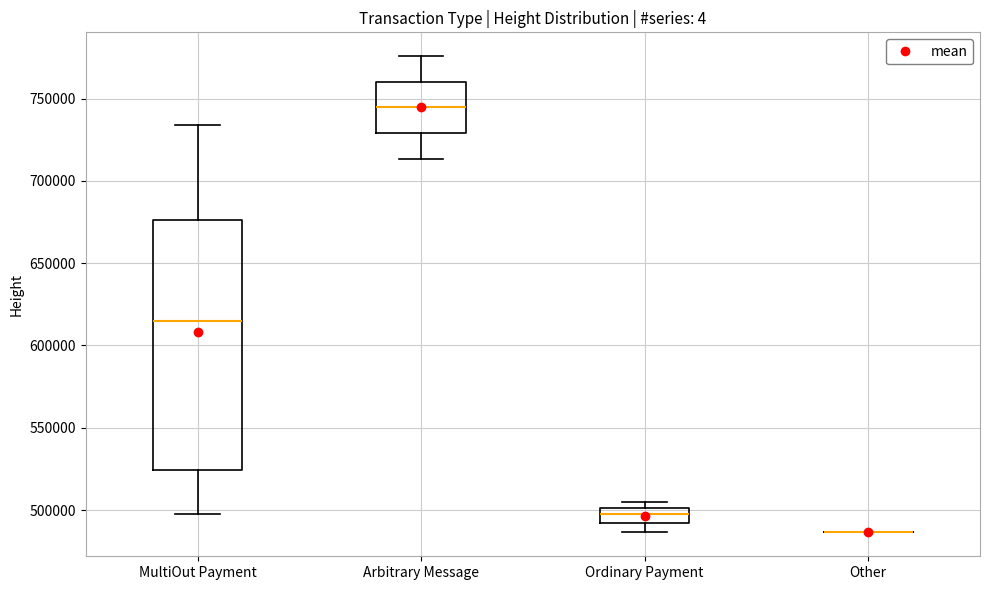

Reading left to right, read every box against the y-axis: the position of its median line, the range the box covers, and the ends of its whiskers. The values are not printed on the chart, so give them approximately, as read against the axis.

MultiOut Payment: median 615000, box 525000 to 675000, whiskers 500000 to 735000
Arbitrary Message: median 745000, box 730000 to 760000, whiskers 715000 to 775000
Ordinary Payment: median 500000 (inside the box), box 490000 to 500000, whiskers 485000 to 505000
Other: box collapsed to a line at 485000, whiskers 485000 to 485000